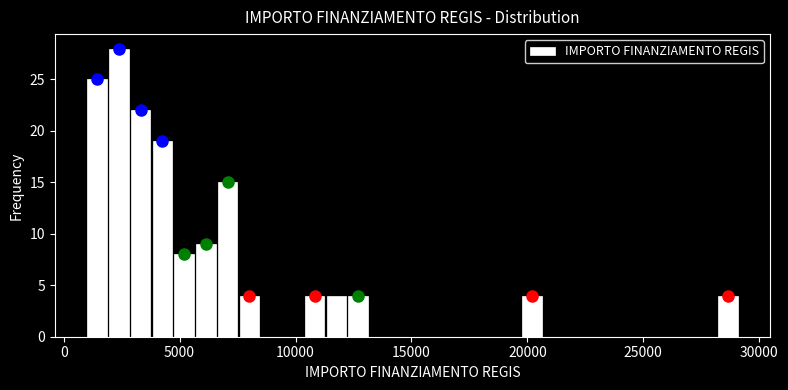

Read against the x-axis, roughly where is the centre of the tallest bar?

2500